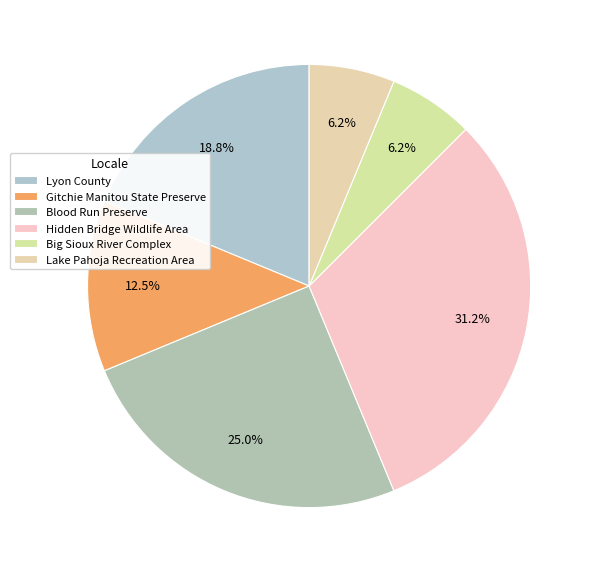

What is the change in value from Lyon County to Blood Run Preserve?

+1